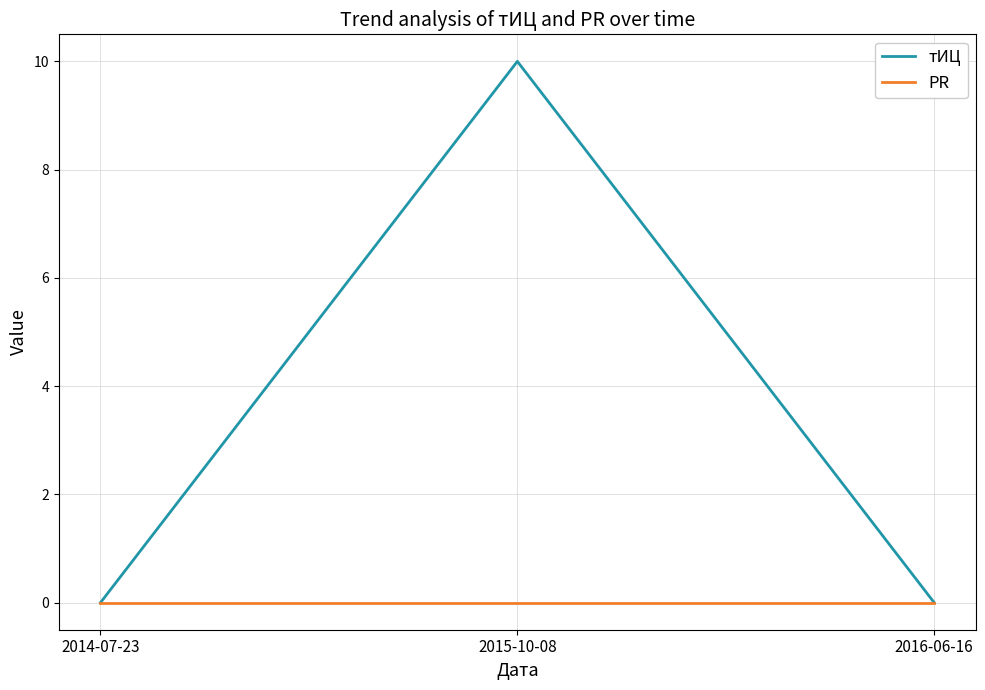

Which series has the largest total across all categories?

тИЦ